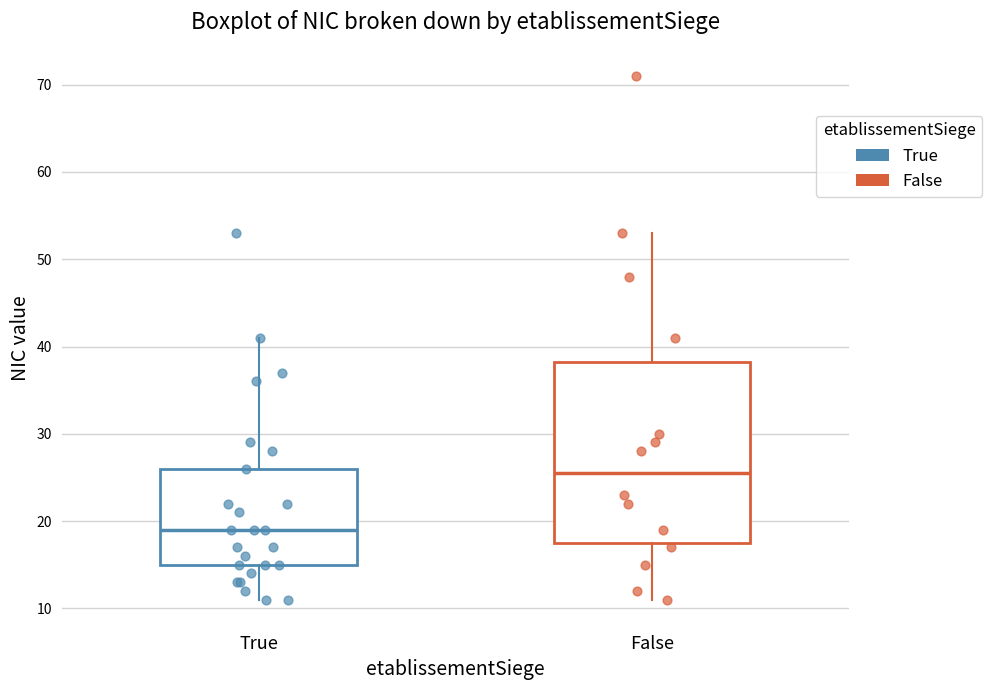

Where is the upper edge of the box for True on the y-axis? The values are not printed on the chart, so give them approximately, as read against the axis.

26